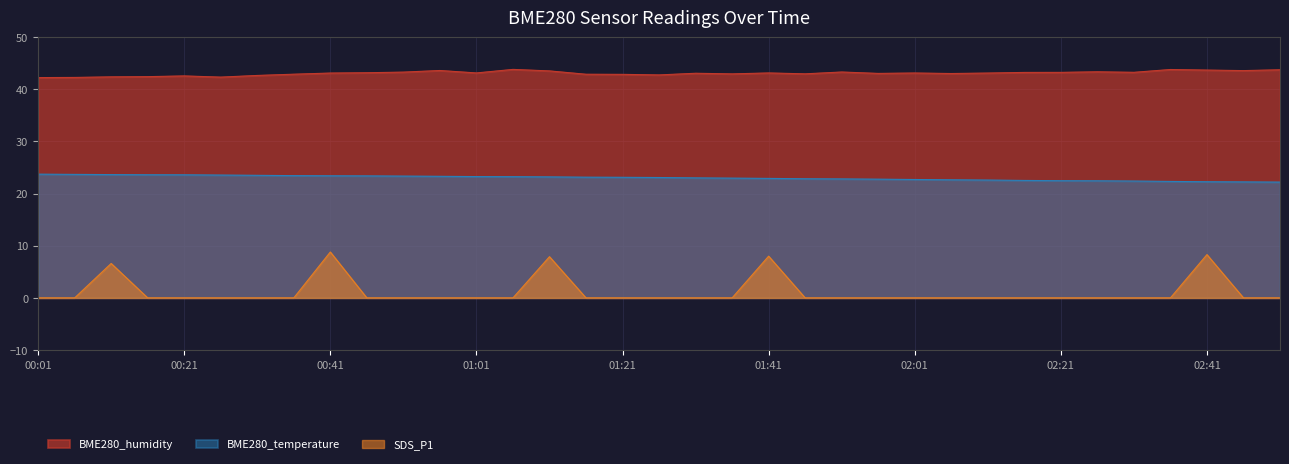

Rank the series by their average value, from lowest to highest.

SDS_P1, BME280_temperature, BME280_humidity